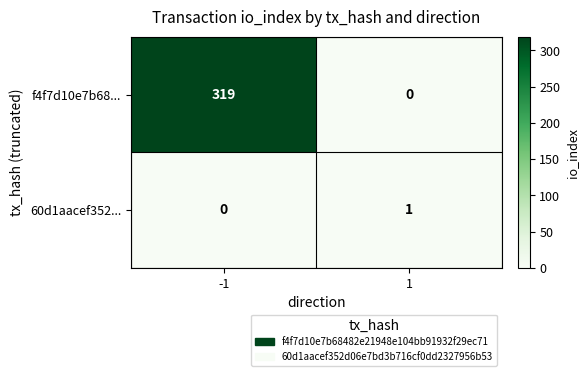

How many data points does each series have?

2